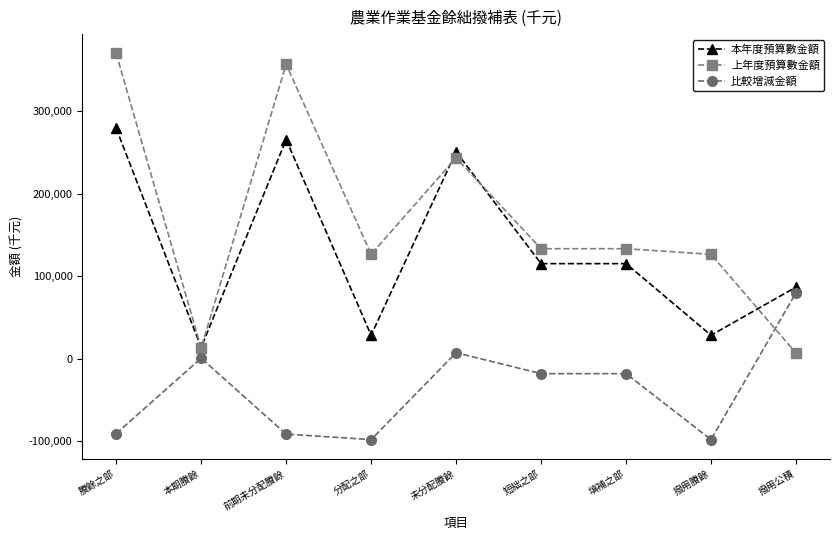

What is the difference between the second highest and minimum values in the 上年度預算數金額 series?

350495